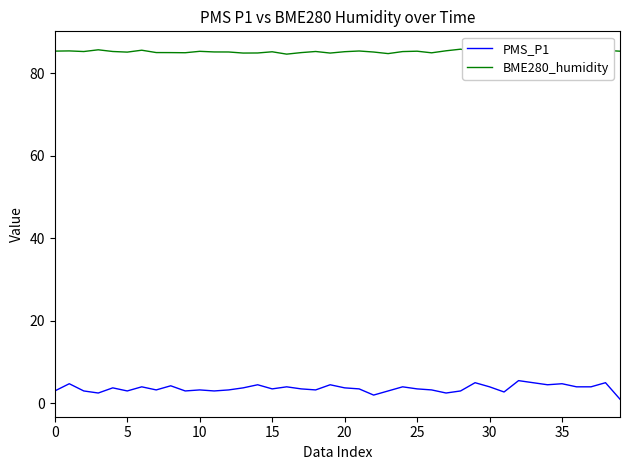

Which category has the lowest value across all series?

39